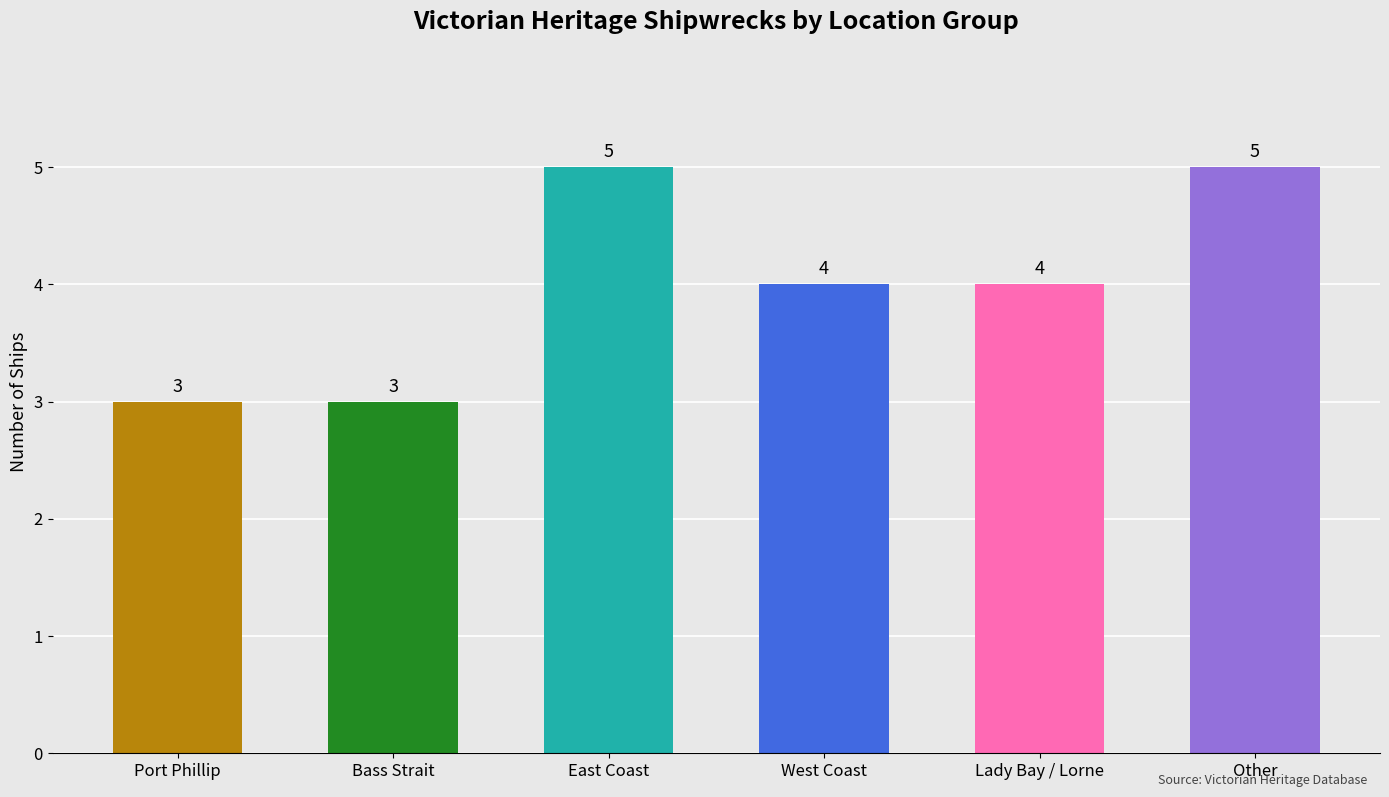

What is the change in value from Bass Strait to Lady Bay / Lorne?

+1